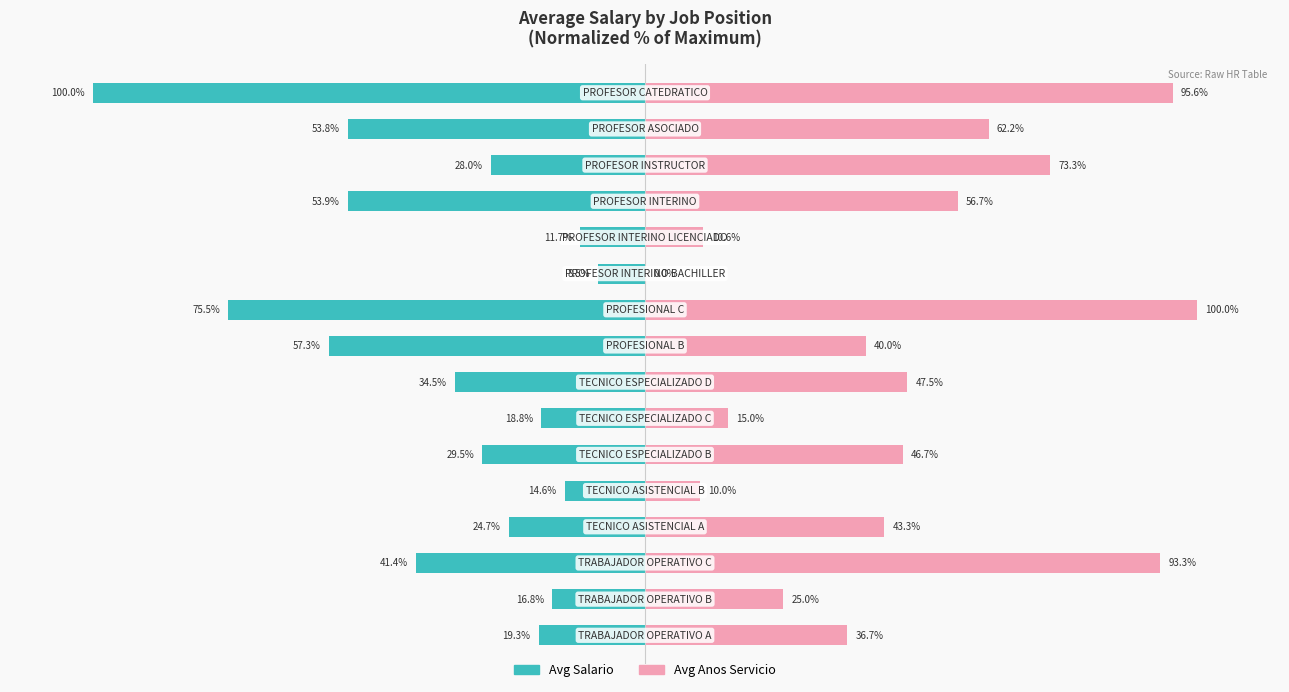

Are the bars horizontal?

Yes